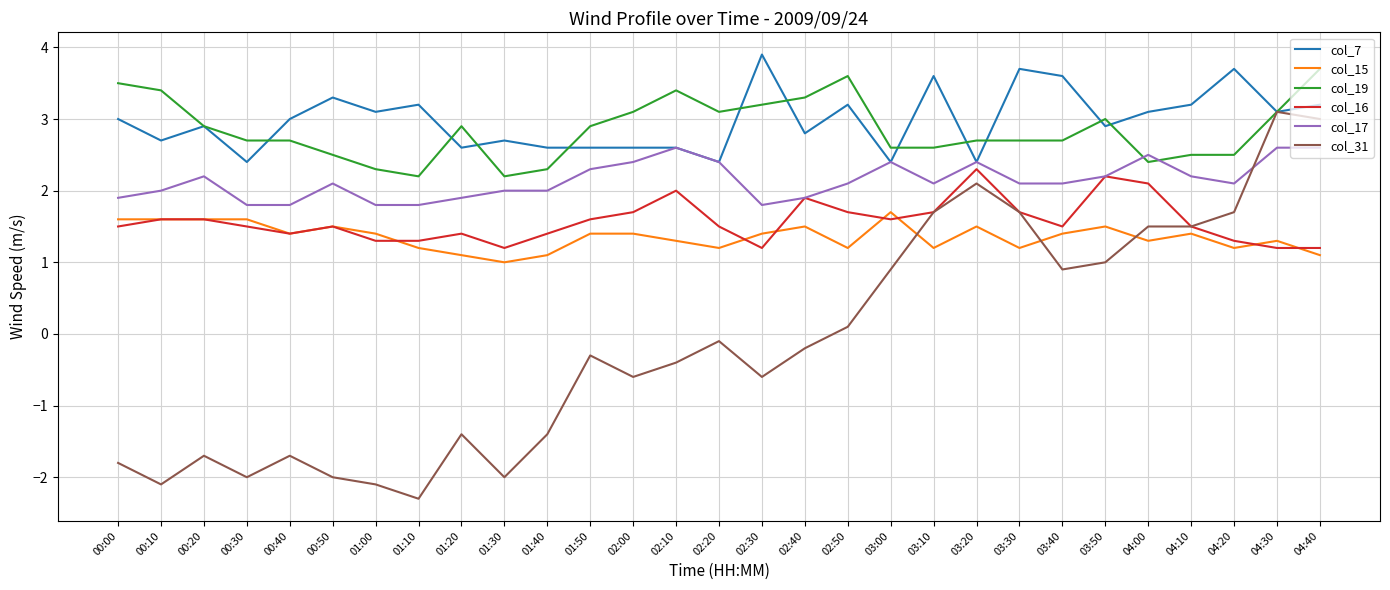

List the series in order of their peak value, highest first.

col_7, col_19, col_31, col_17, col_16, col_15